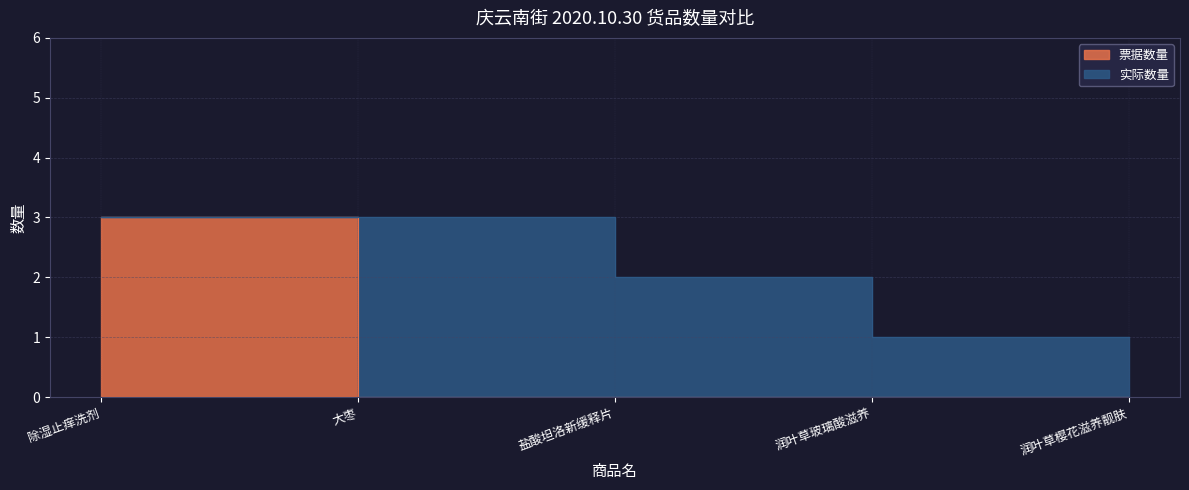

What position from the right is 润叶草玻璃酸滋养?

2